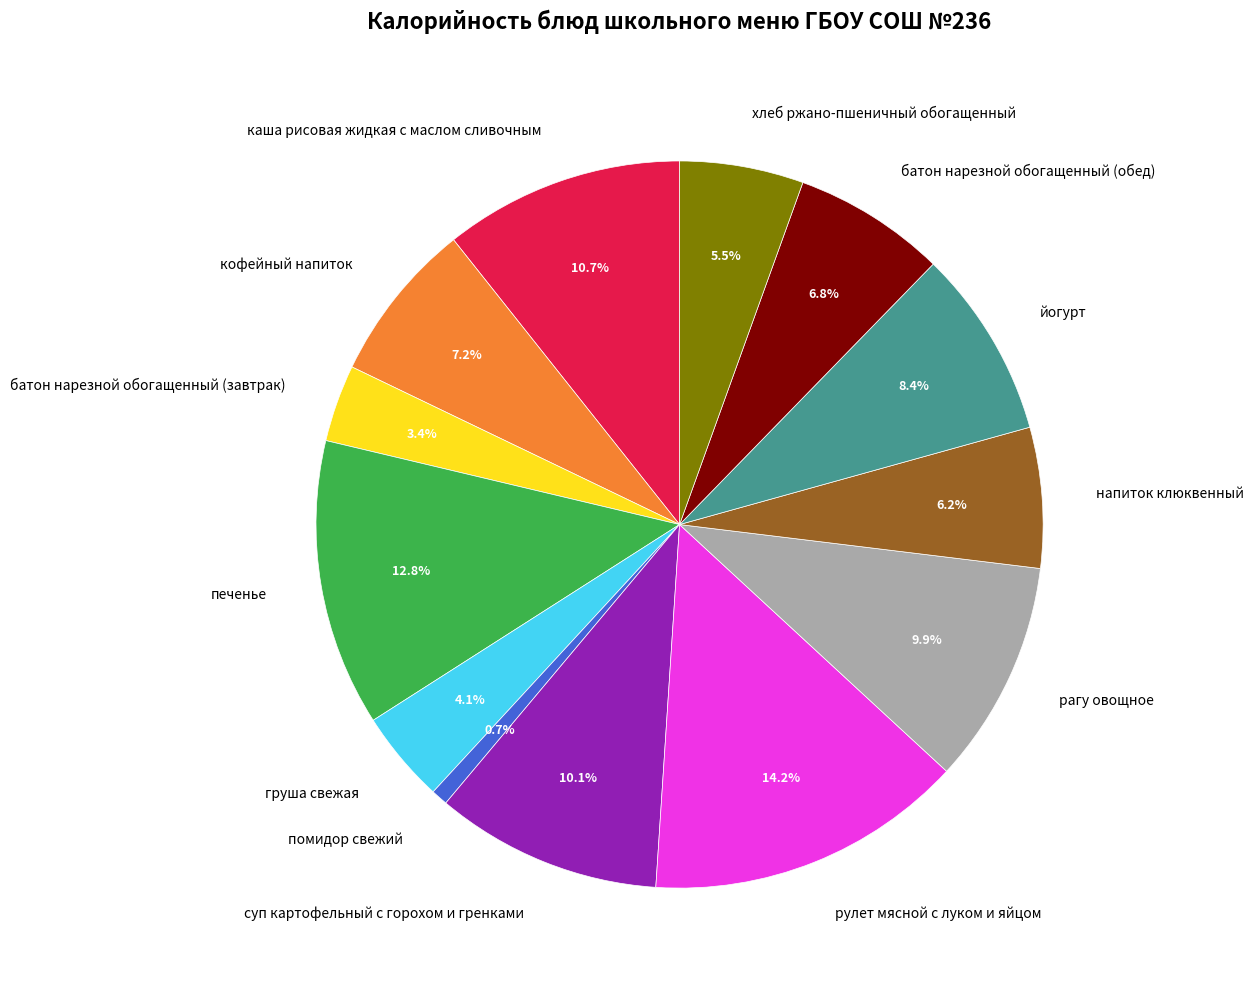

What is the smallest slice in the pie chart?

помидор свежий